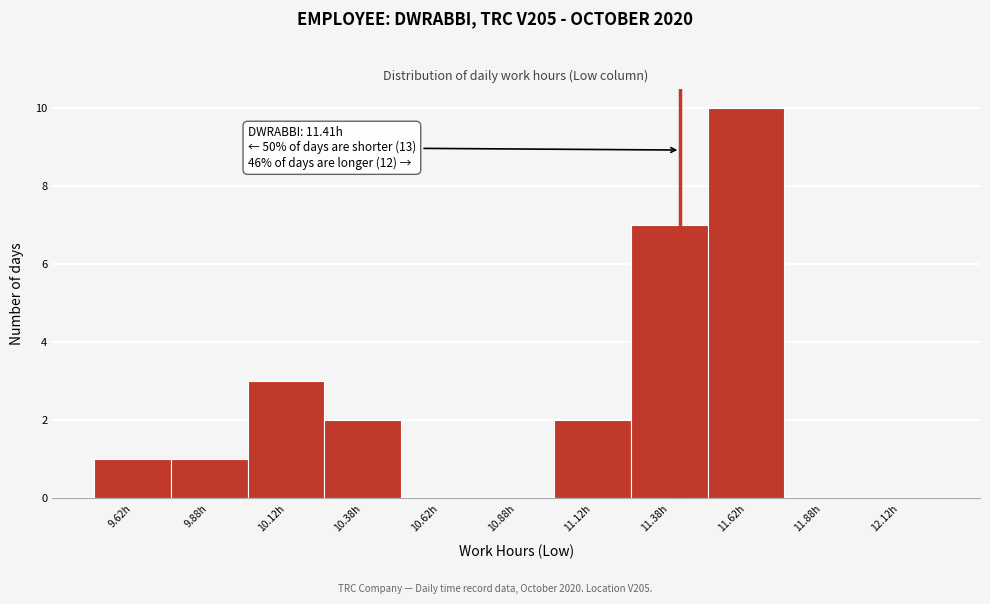

Which range on the x-axis has the tallest bar?

11.50 to 11.75